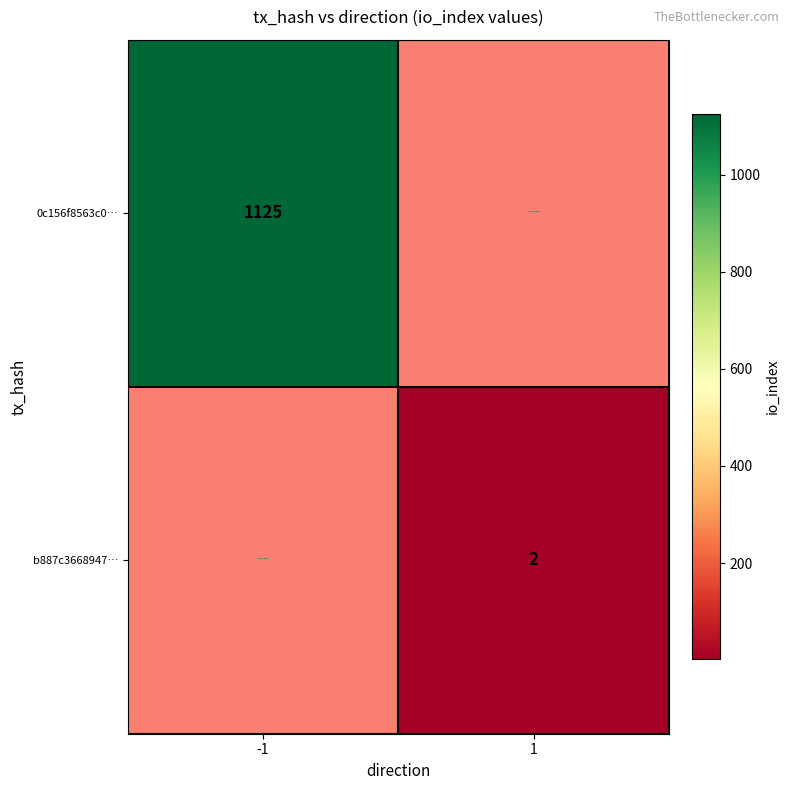

True or false: b887c3668947… has a value of 1 at 1.

False